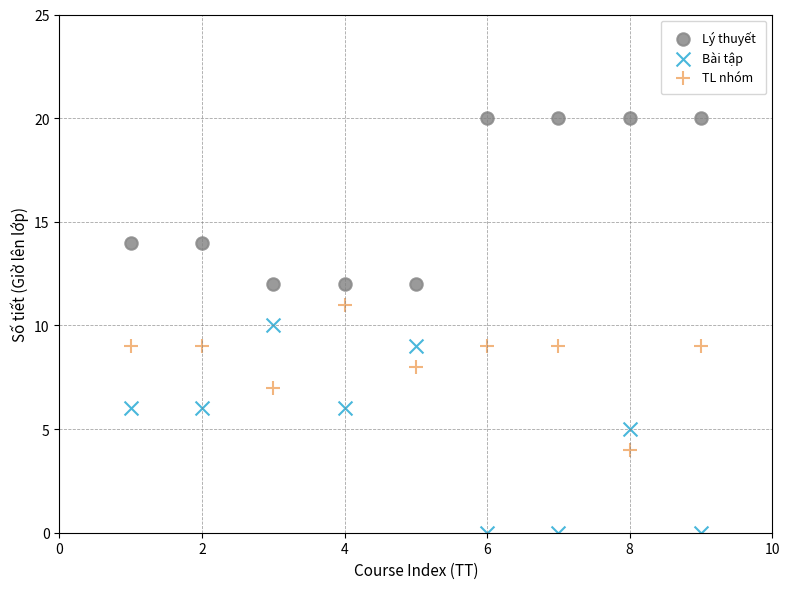

What is the X range (max minus min) for the scatter plot?

8